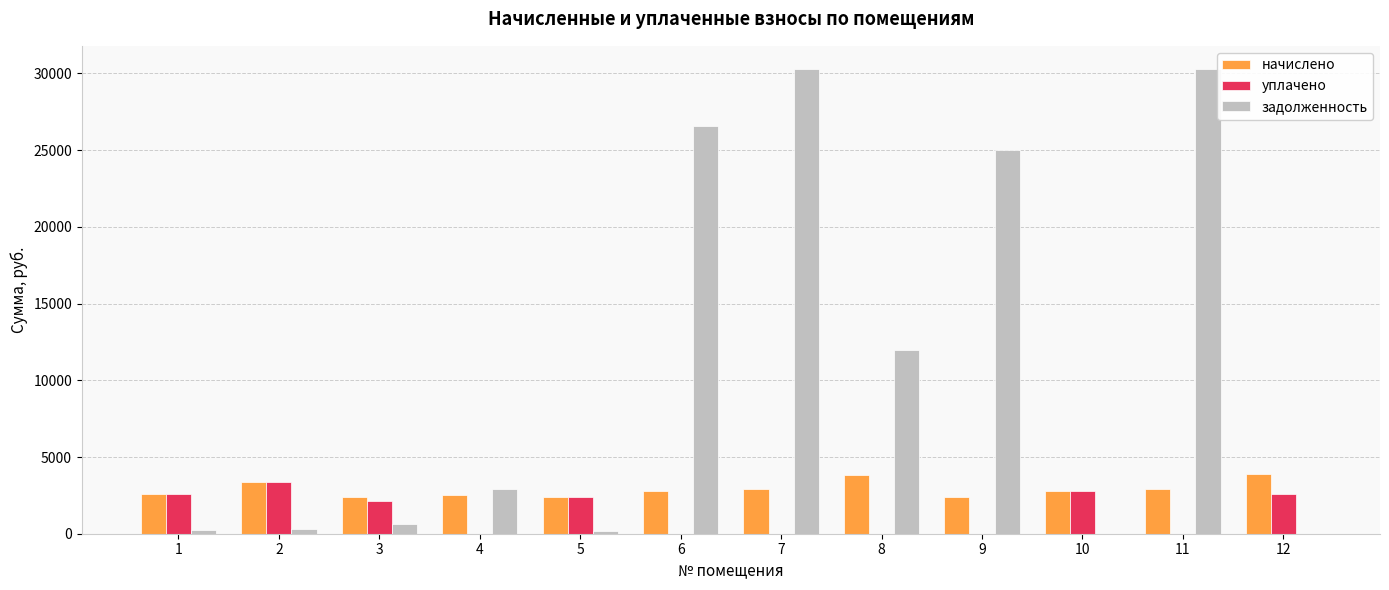

Are the bars grouped side by side (vs. stacked)?

Yes